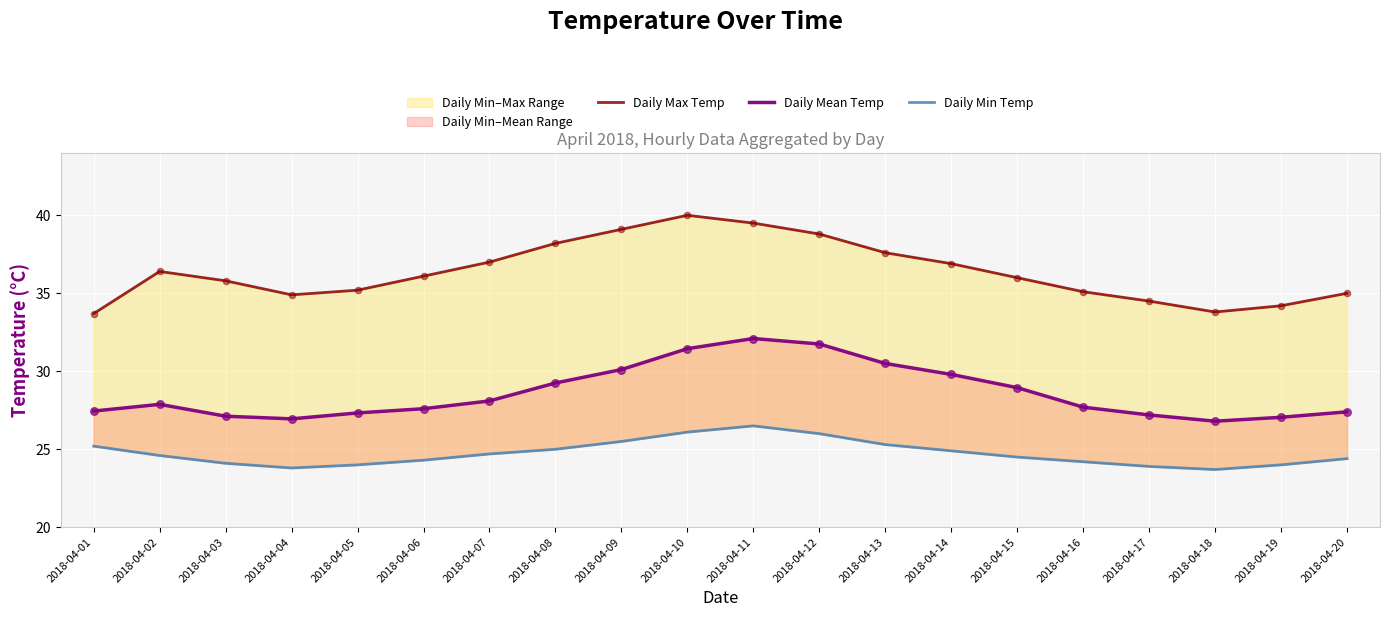

Which series has the widest spread of Y values?

Daily Max Temp